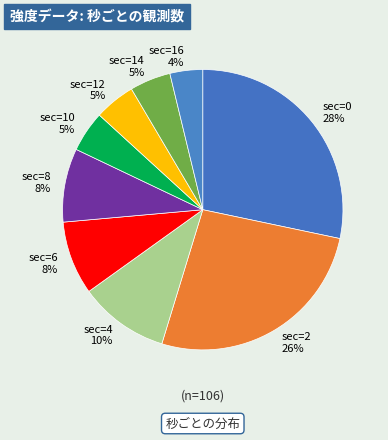

Does any single category account for the majority?

No